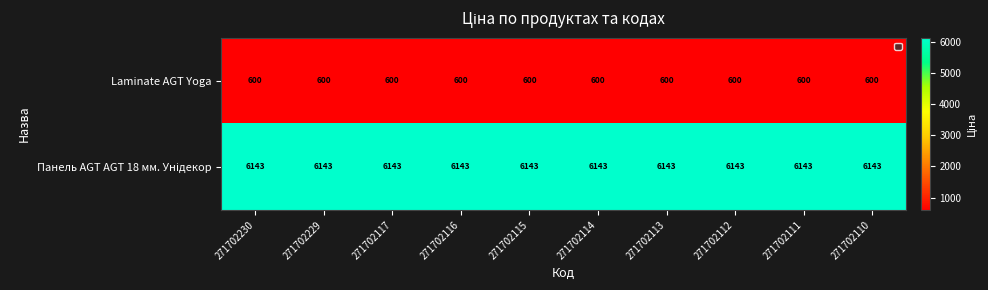

What is the sum of all Laminate AGT Yoga values?

6000